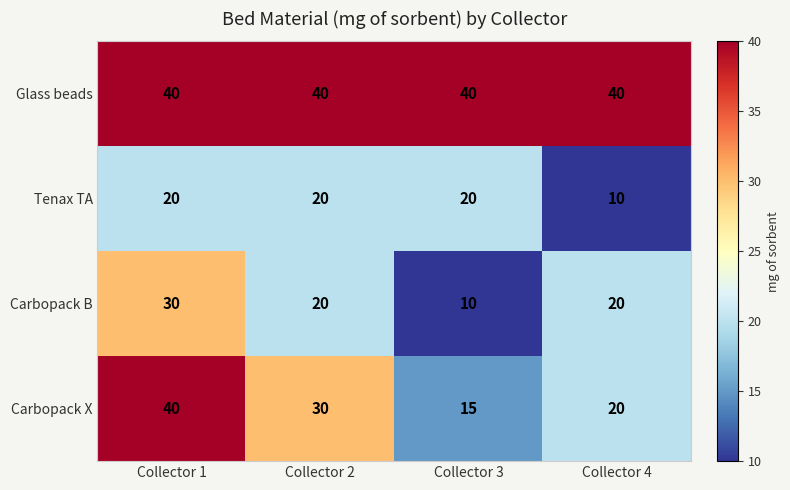

What is the total value across all series at Collector 3?

85